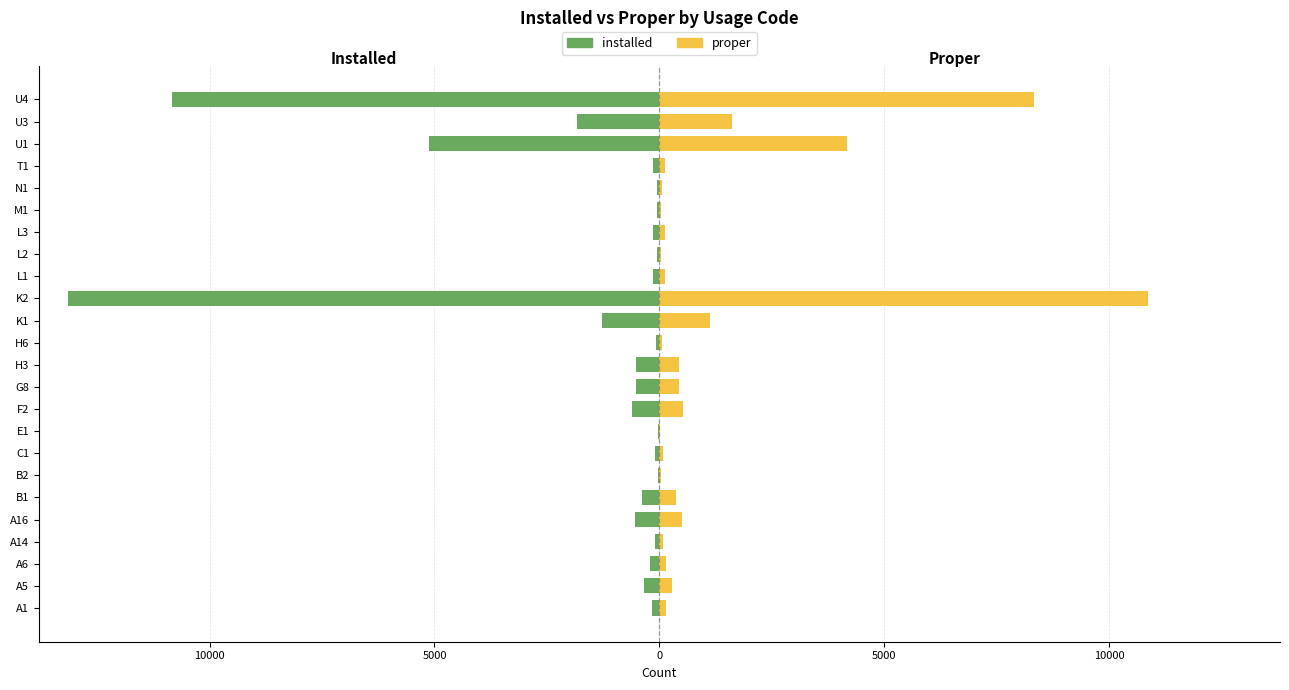

What is the difference between the maximum and second lowest values in the proper series?

10827